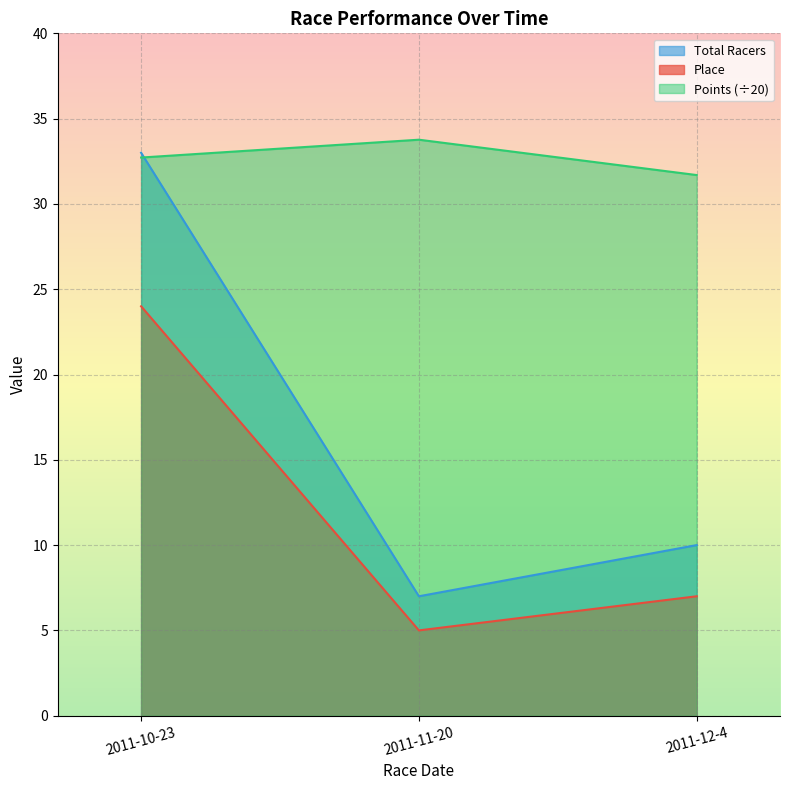

Count the number of data series in this chart.

3